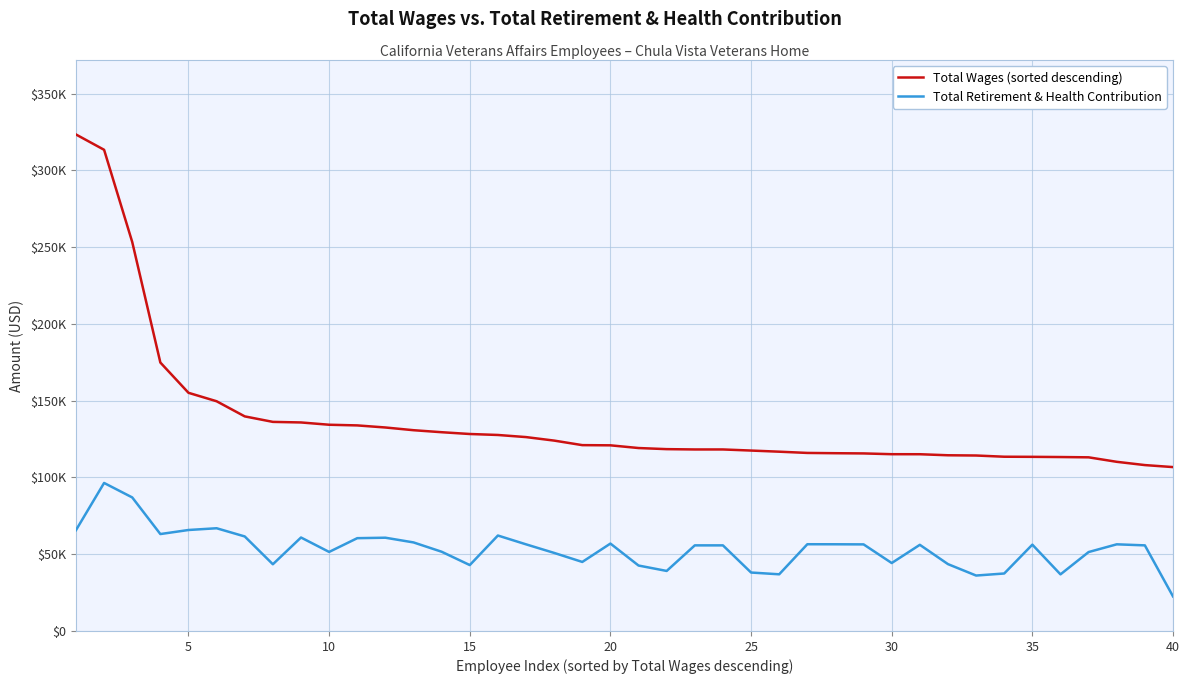

What are all the series names shown in the legend?

Total Wages (sorted descending), Total Retirement & Health Contribution